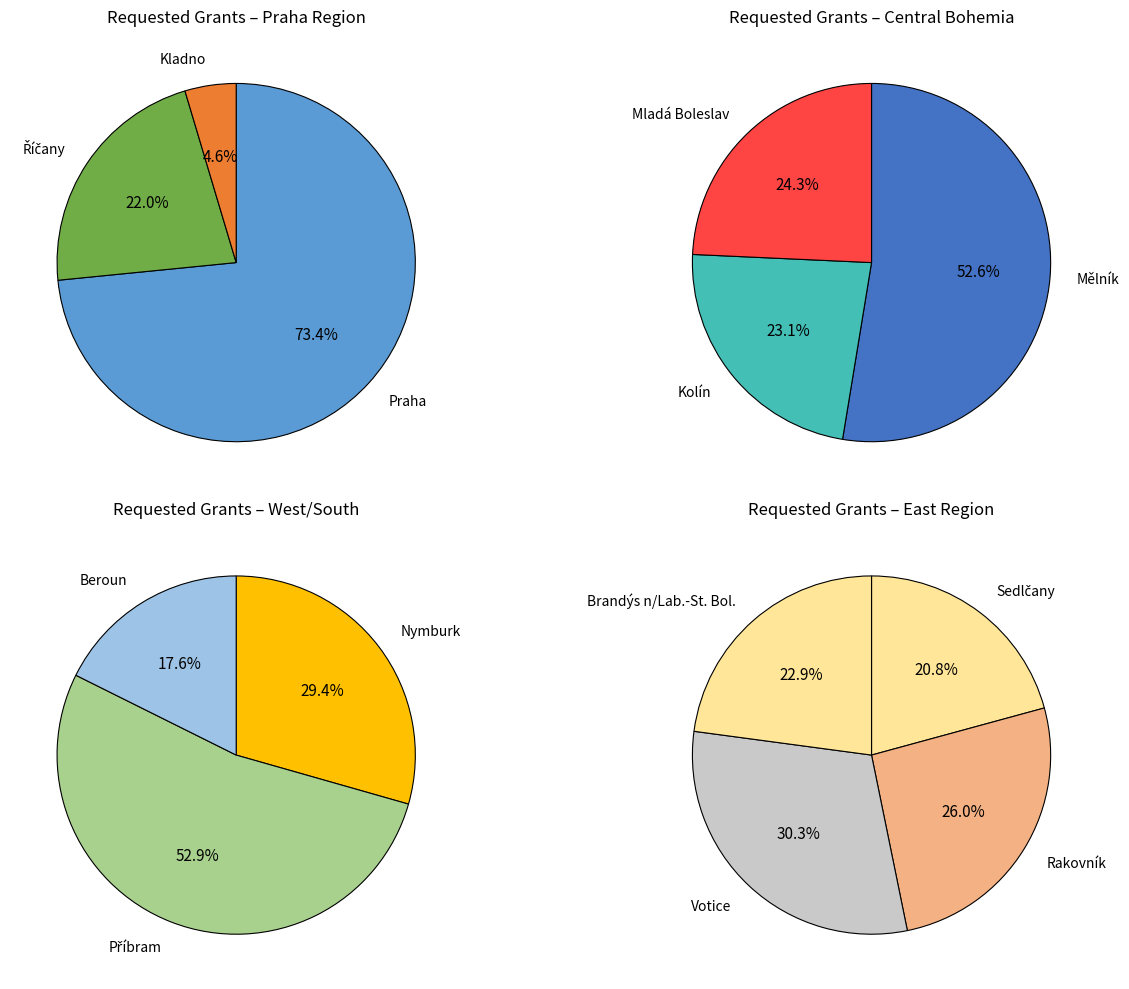

Does Mladá Boleslav account for over 50% of the chart?

No